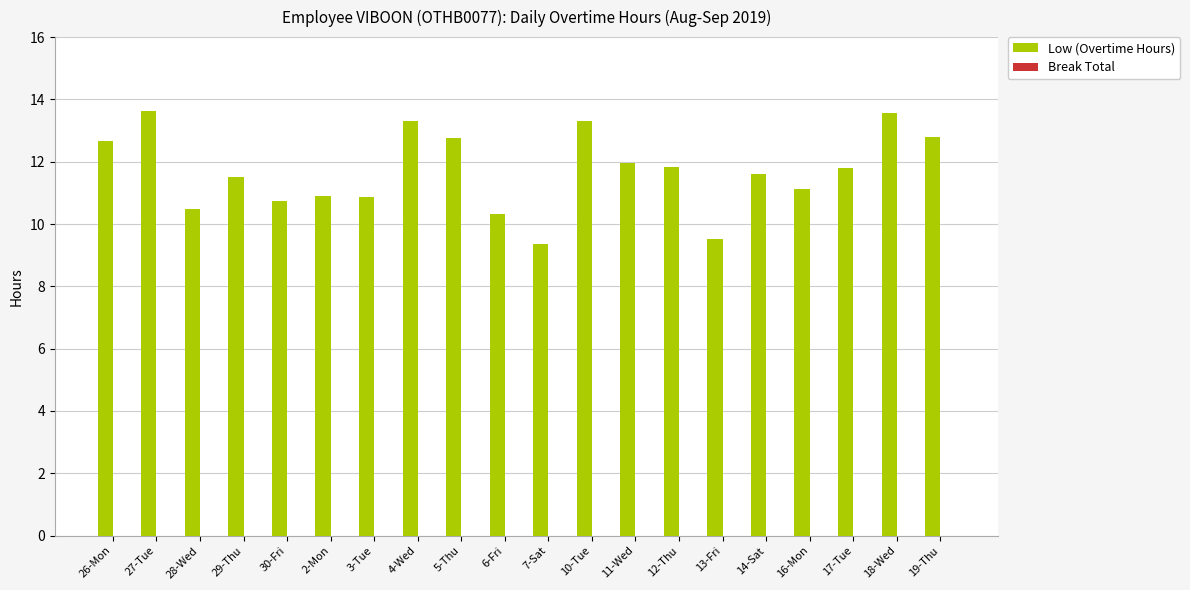

What is the label of the 7th bar from the right?

12-Thu